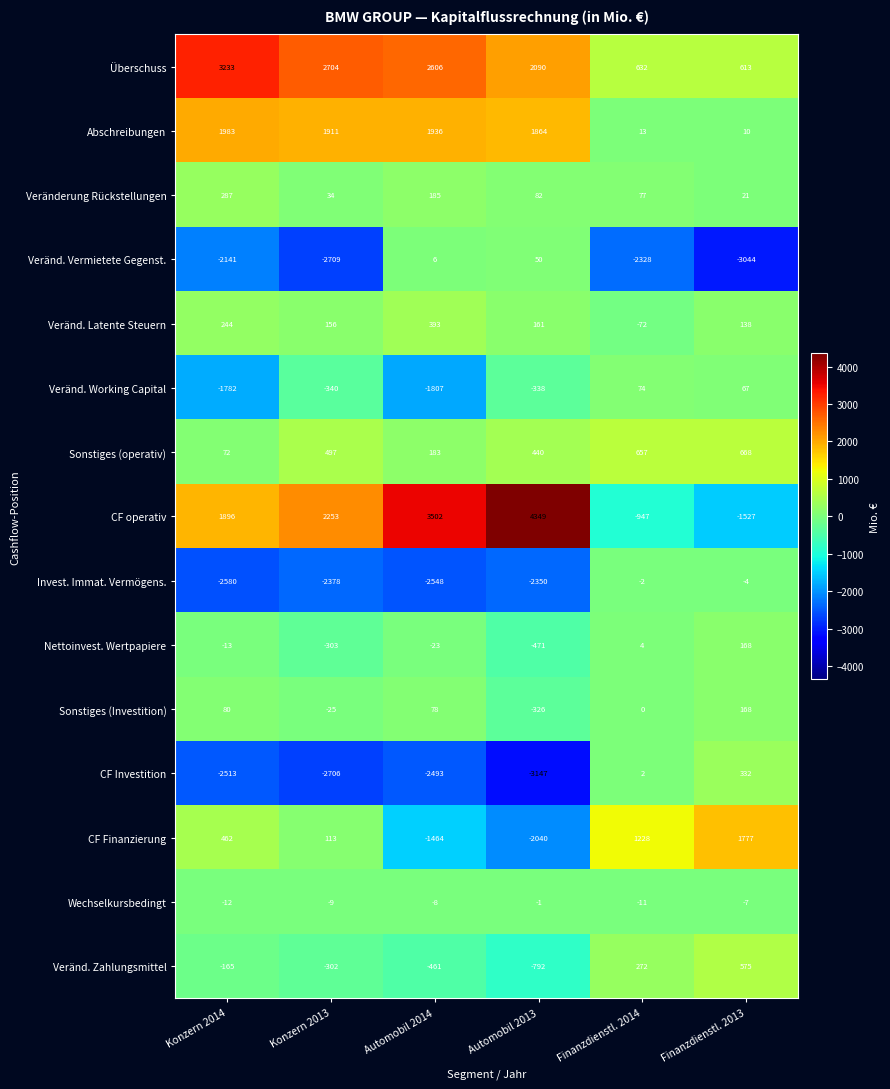

Which series has the largest total across all categories?

Überschuss